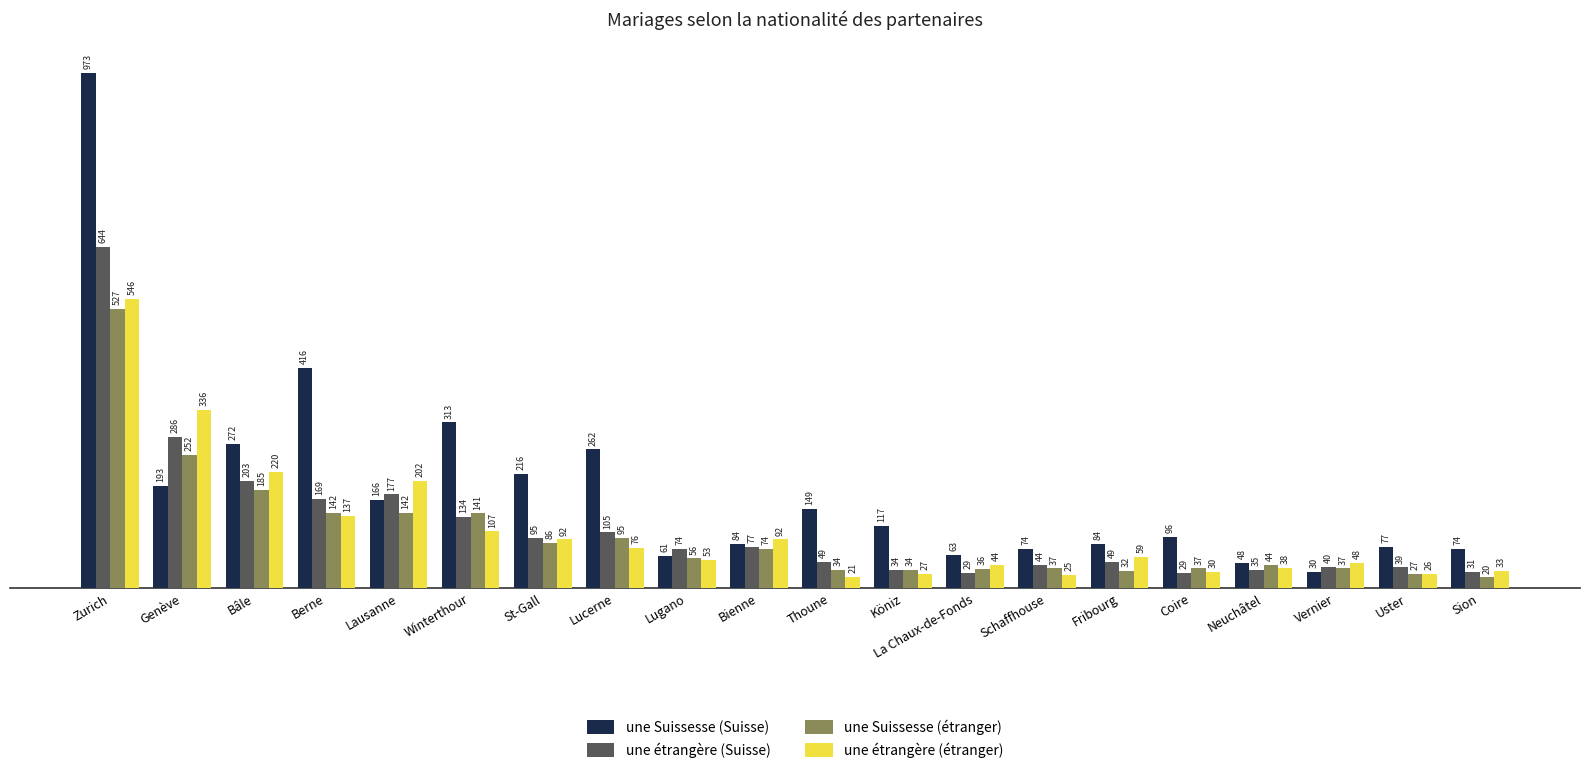

The une étrangère (Suisse) series shows 428 at Zurich. True or false?

False